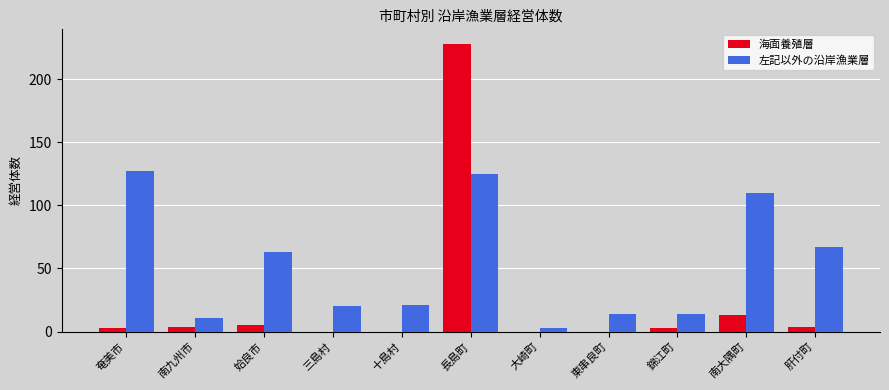

At which category is the sum across all series the highest?

長島町